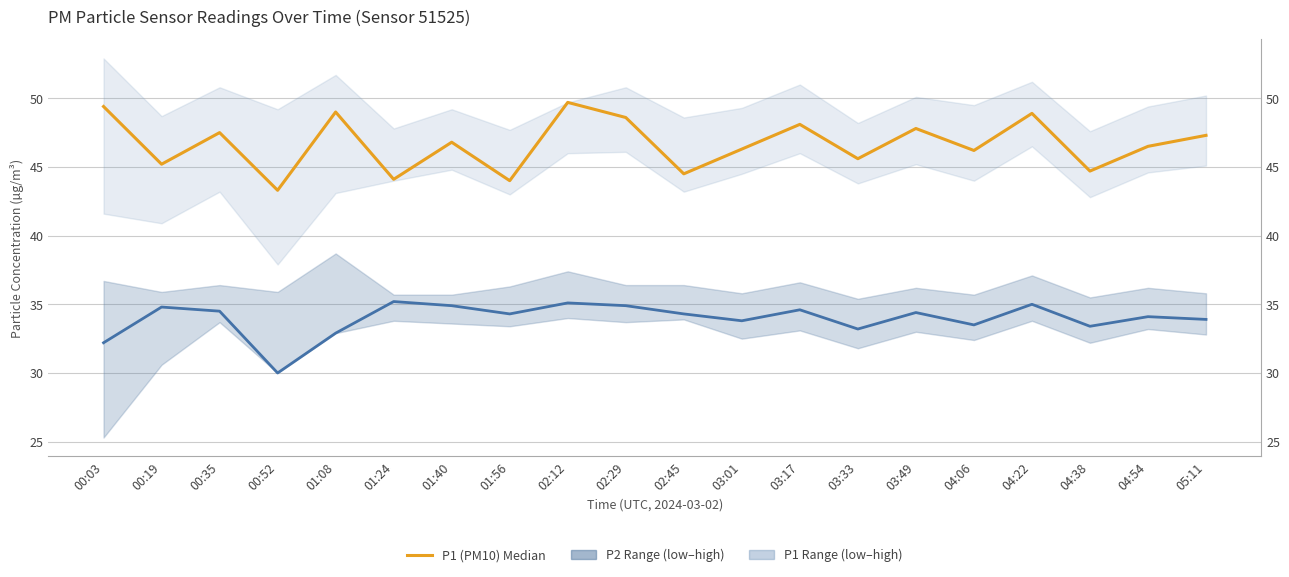

What is the sum of all P2 (PM2.5) values?

679.0